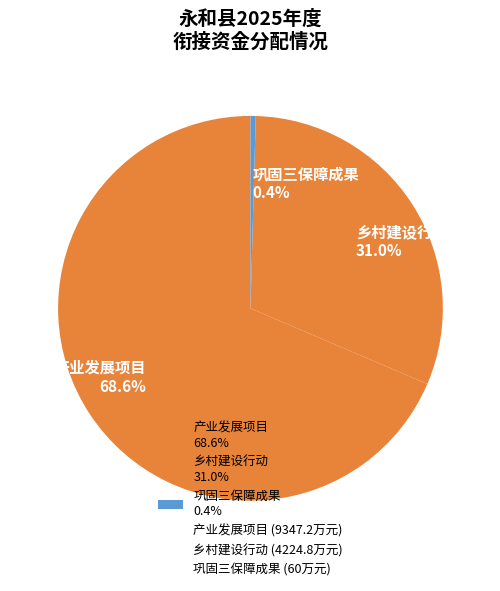

Is it true that 产业发展项目 is 69% of the pie?

True